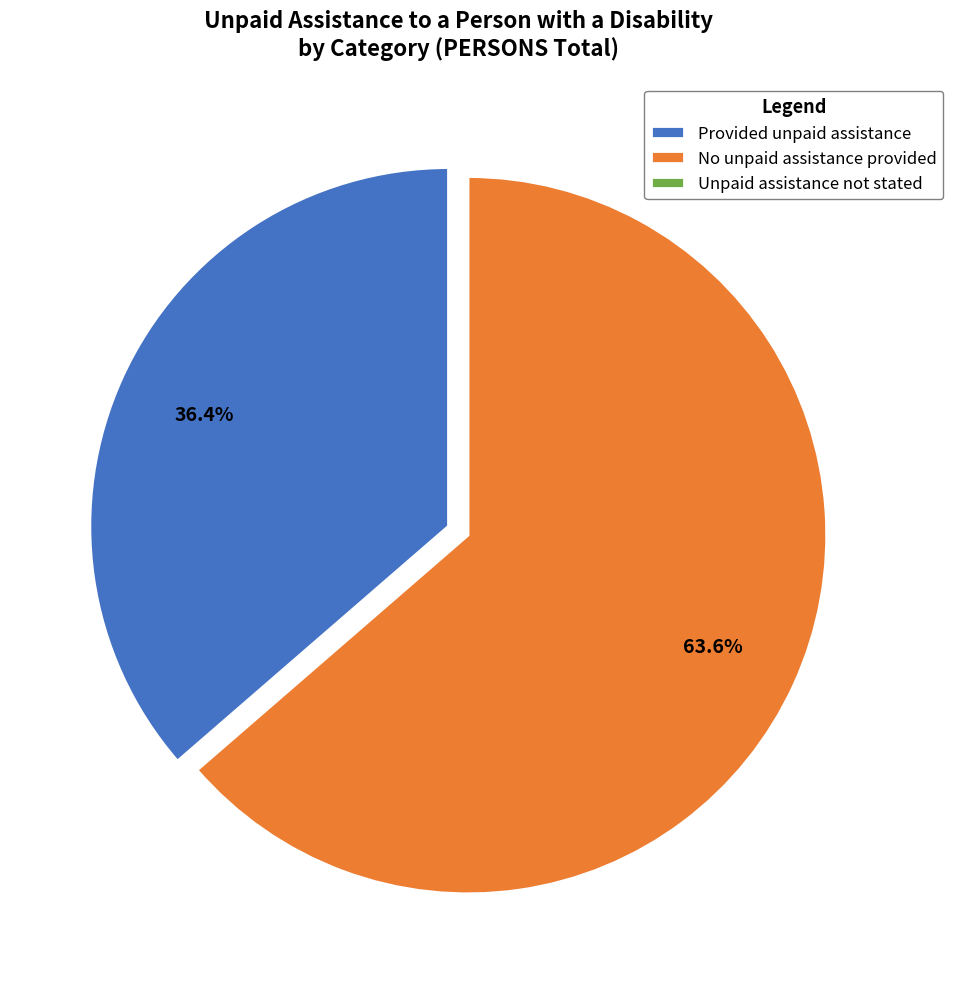

Combined, do No unpaid assistance provided and Provided unpaid assistance account for over 50%?

Yes